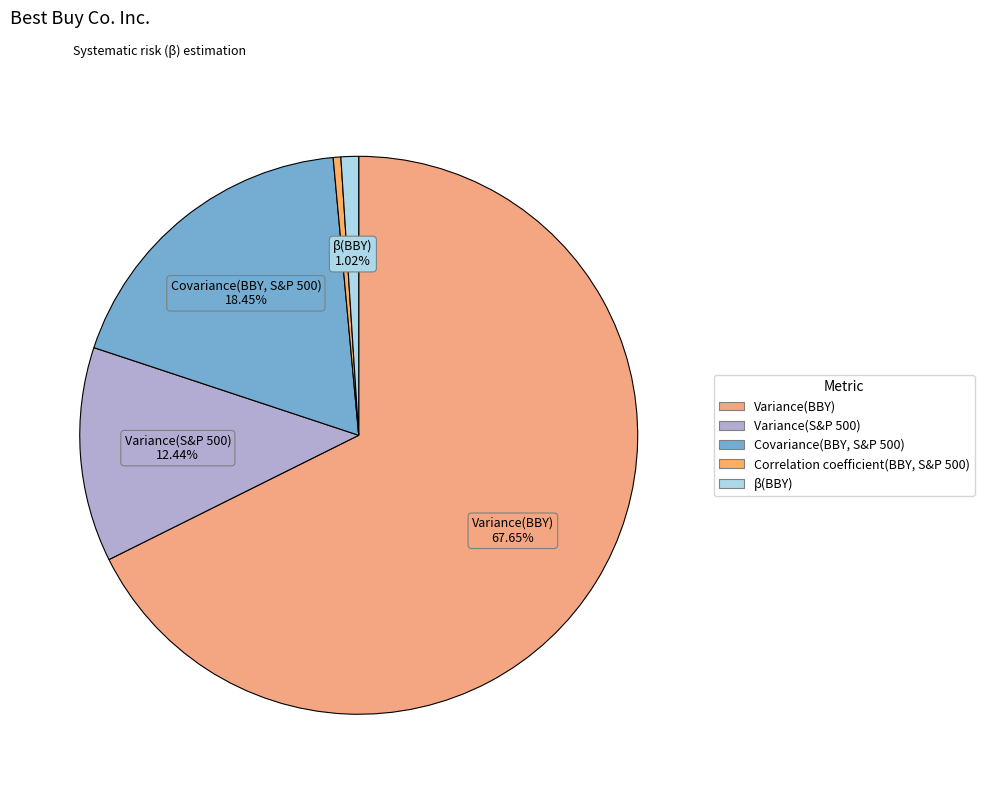

Does any single category account for the majority?

Yes